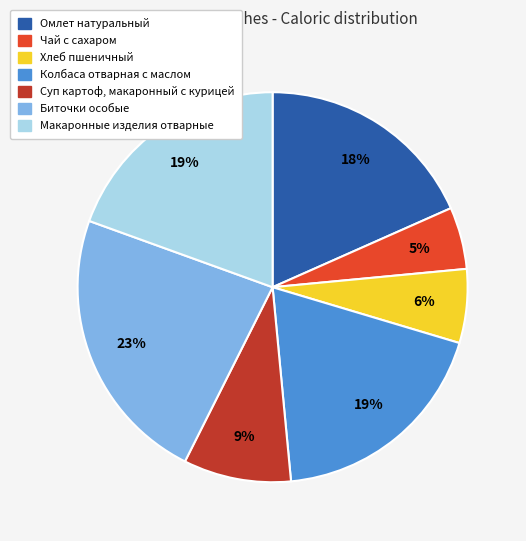

Does Омлет натуральный represent more than half of the total?

No